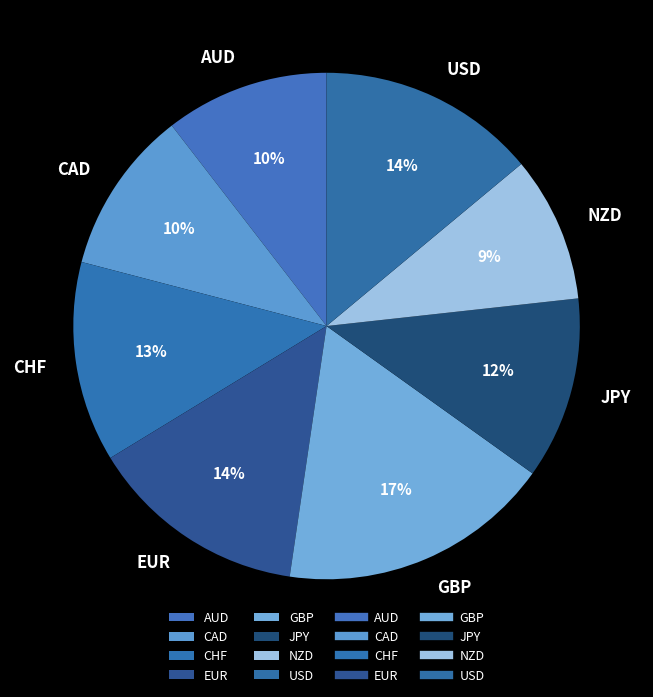

What percentage is the AUD slice, to the nearest percent?

10%